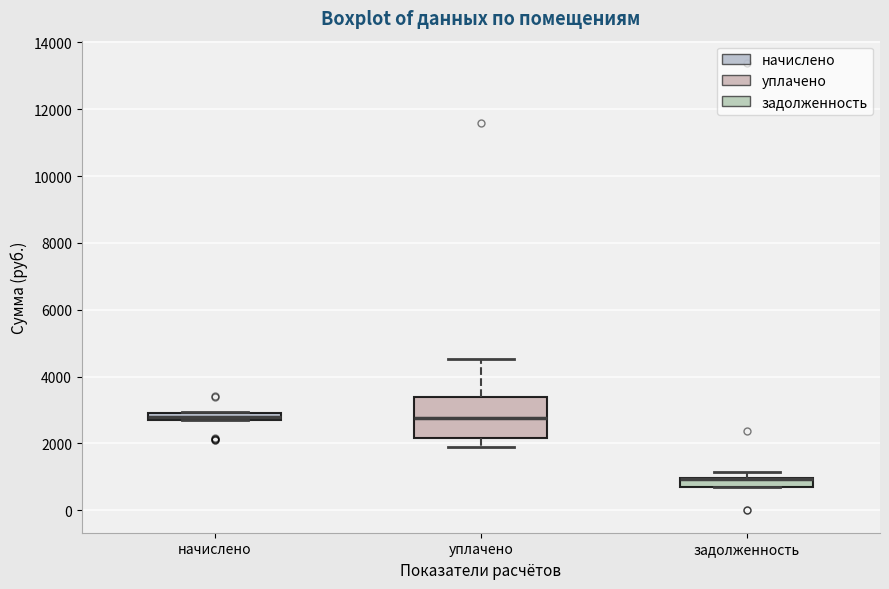

Which box is the tallest, from its lower edge to its upper edge?

уплачено